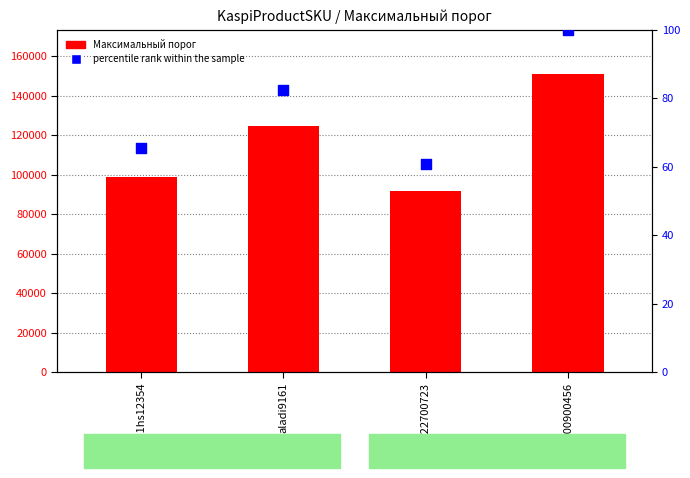

At which category is the sum across all series the highest?

ala100900456